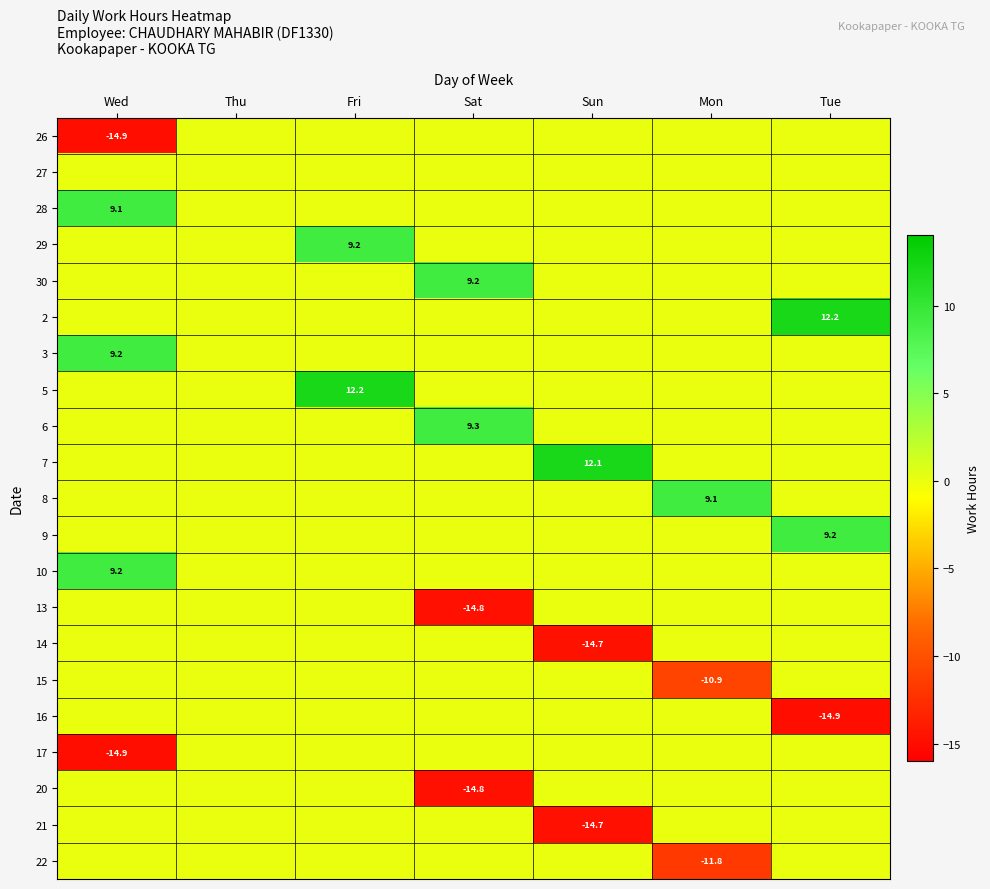

Is it true that 22 equals -11.8 at Mon?

True